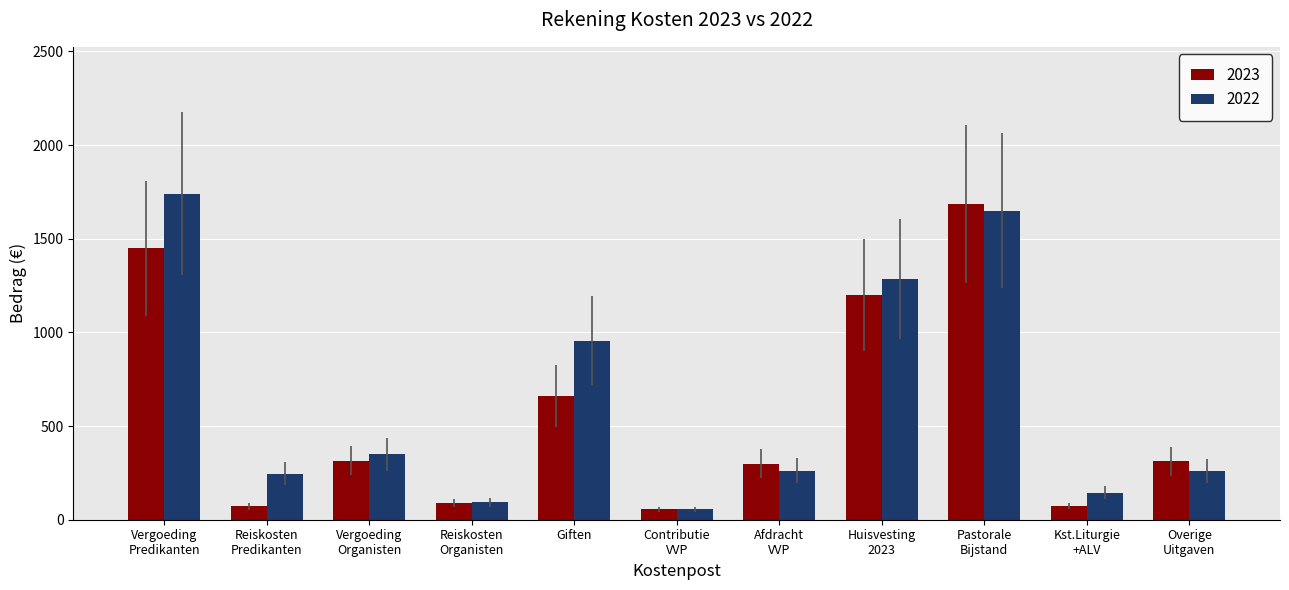

The value of 2022 at Vergoeding
Organisten is 458.4. True or false?

False